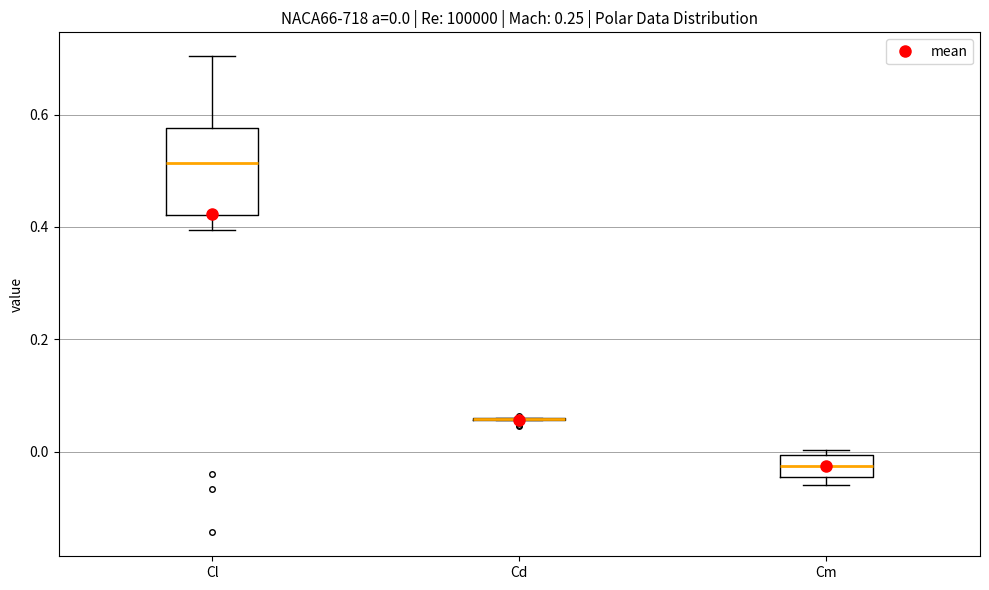

Which box is the tallest, from its lower edge to its upper edge?

Cl